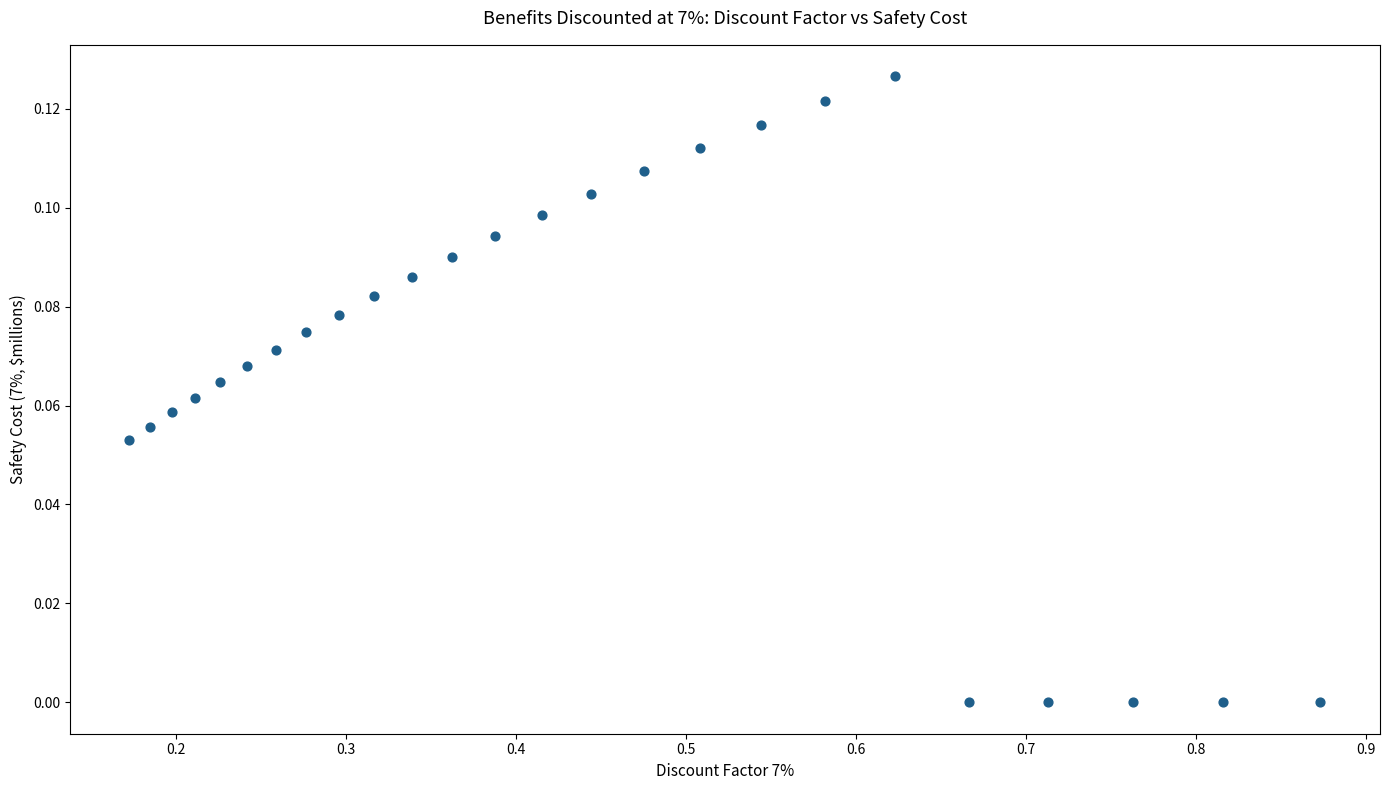

What is the range of X values (max minus min)?

0.7